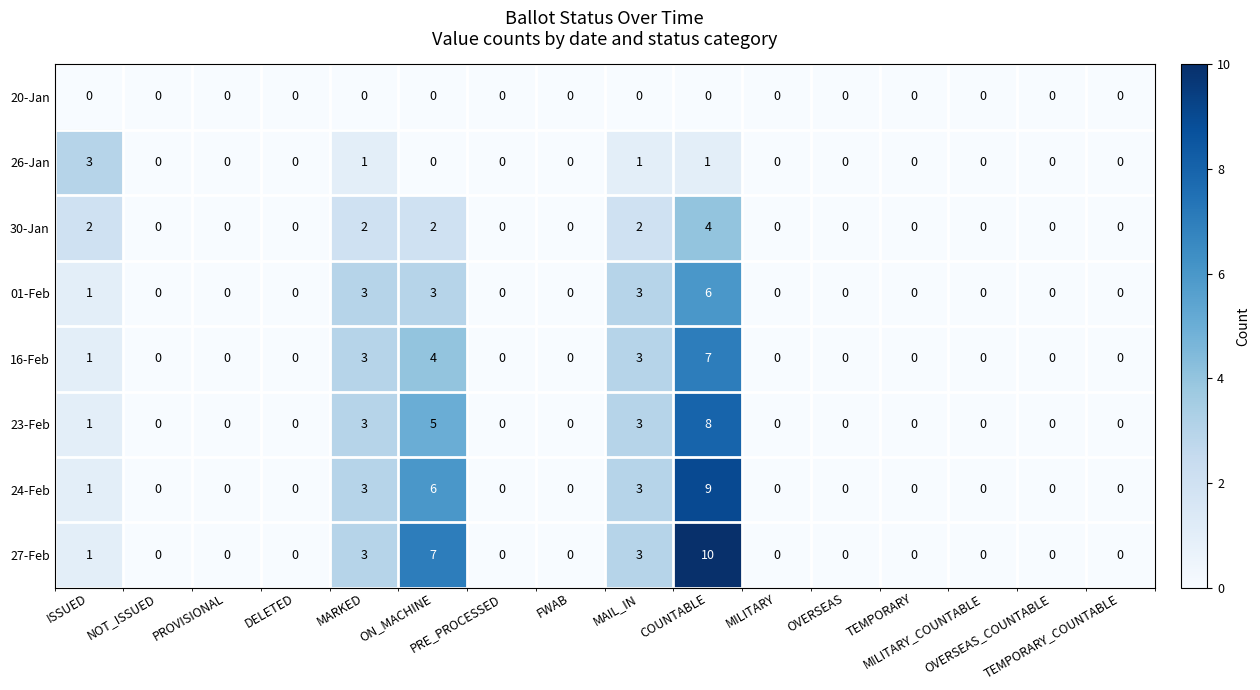

At how many categories does at least one series exceed 2?

5